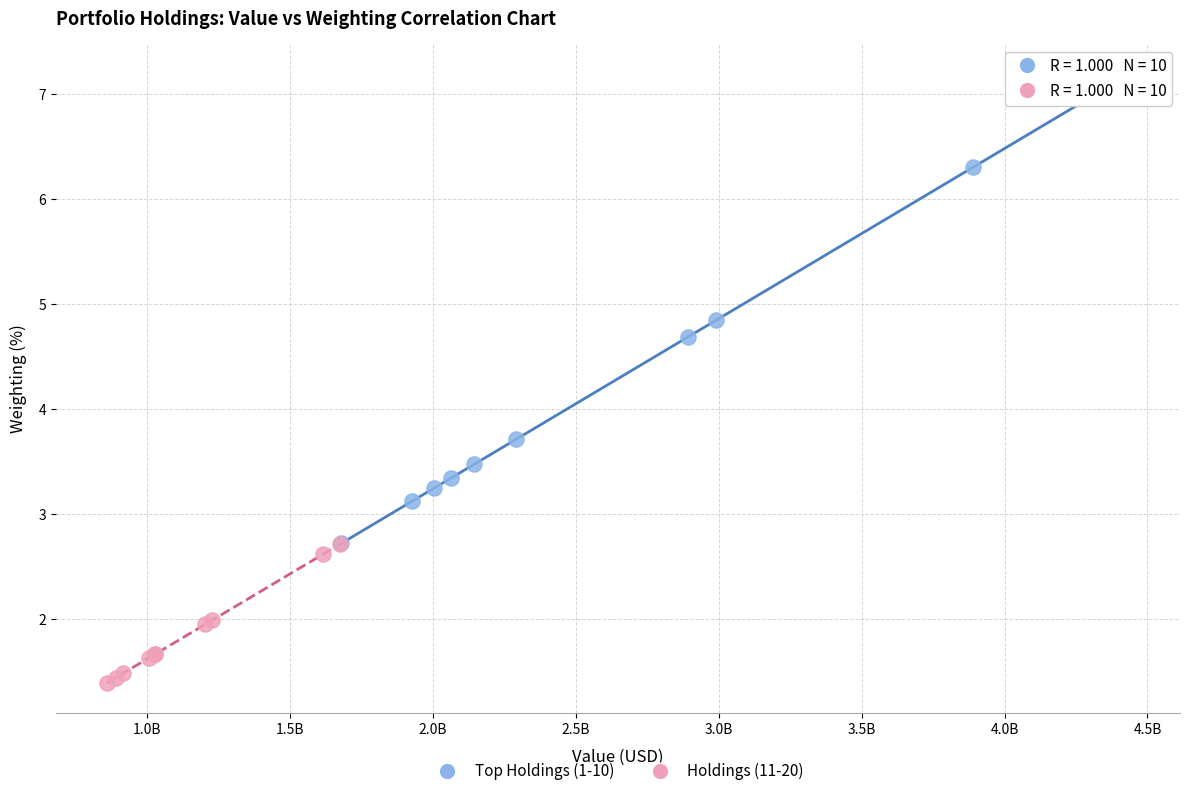

Which series has the widest spread of Y values?

Top Holdings (1-10)